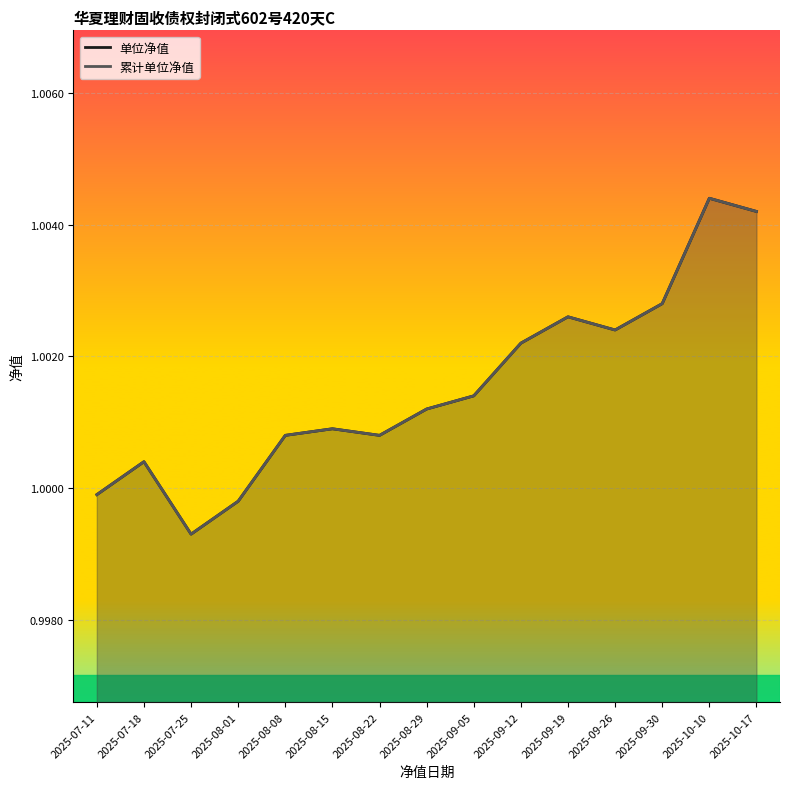

Which category has the highest value in the 单位净值 series?

2025-10-10